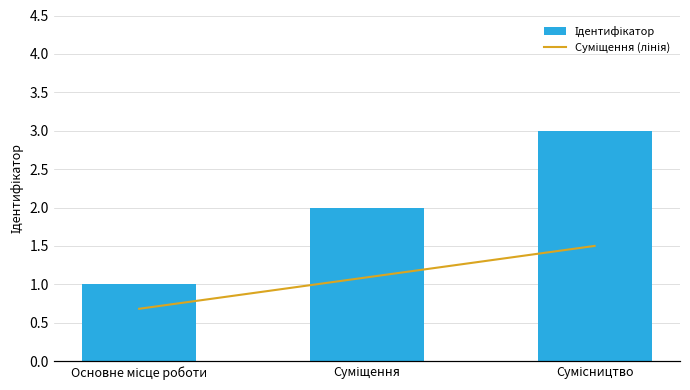

Which has a higher value, Основне місце роботи or Суміщення?

Суміщення